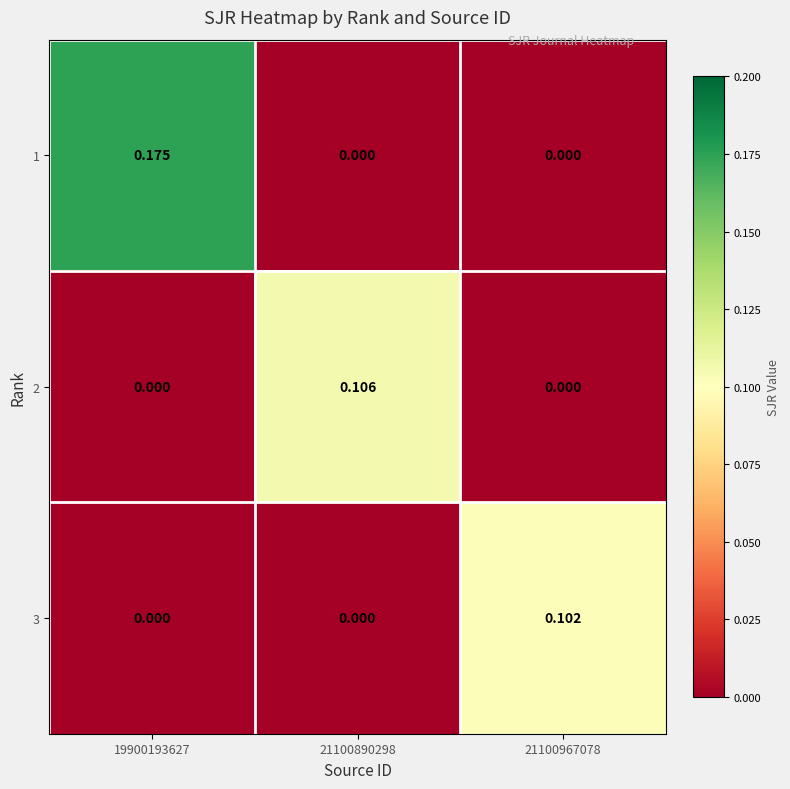

Is the value of 3 at 21100890298 greater than the value of 2 at 21100890298?

No